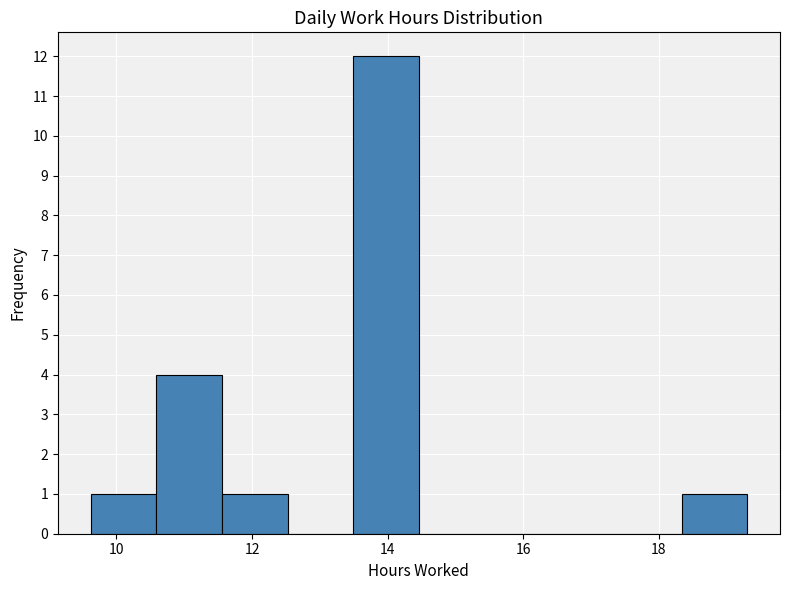

How tall is the bar that spans 11.6 to 12.6 on the x-axis? Neither the bar edges nor the heights are printed on the chart, so give them approximately, as read against the axes.

1